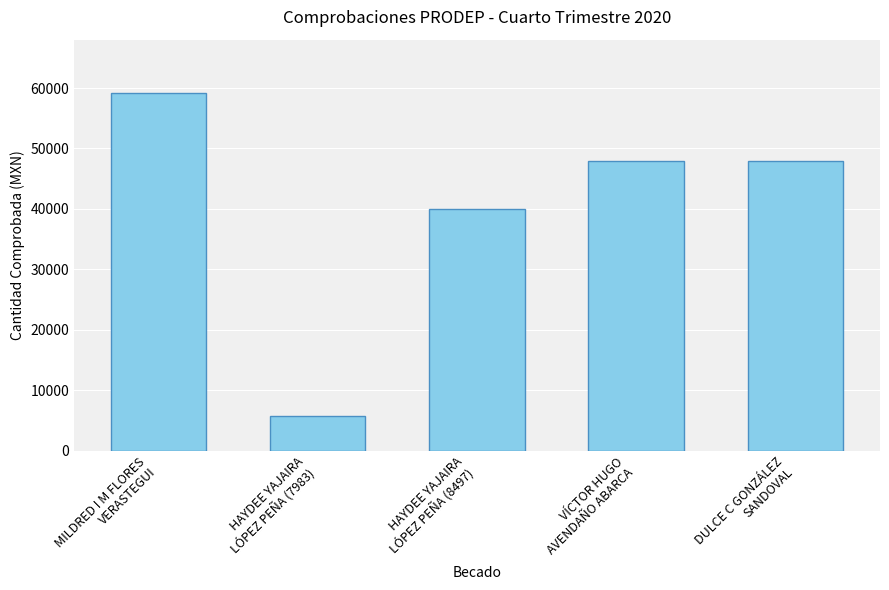

What position from the right is DULCE C GONZÁLEZ
SANDOVAL?

1